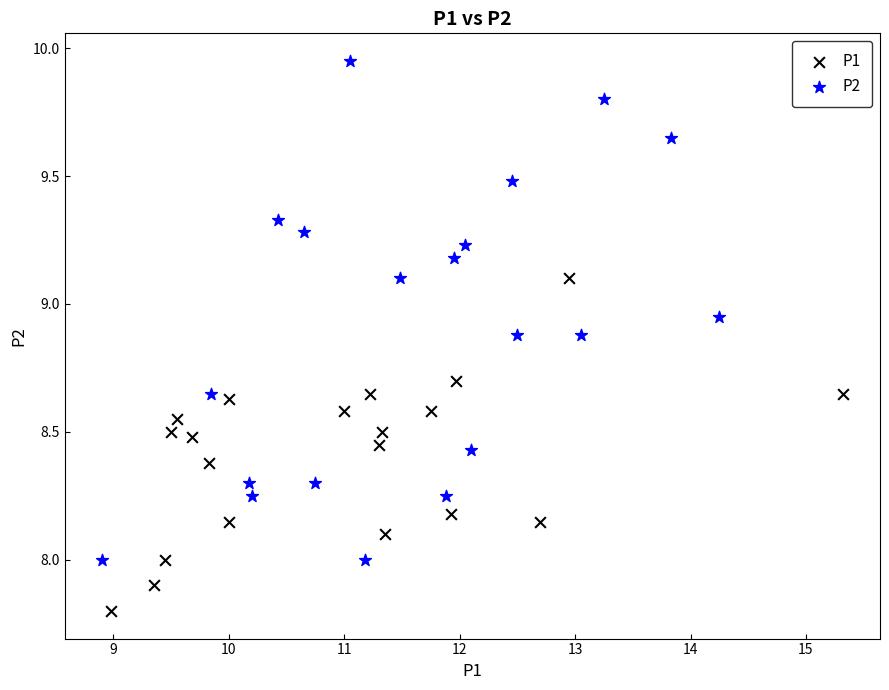

Which series has the widest spread of Y values?

P2